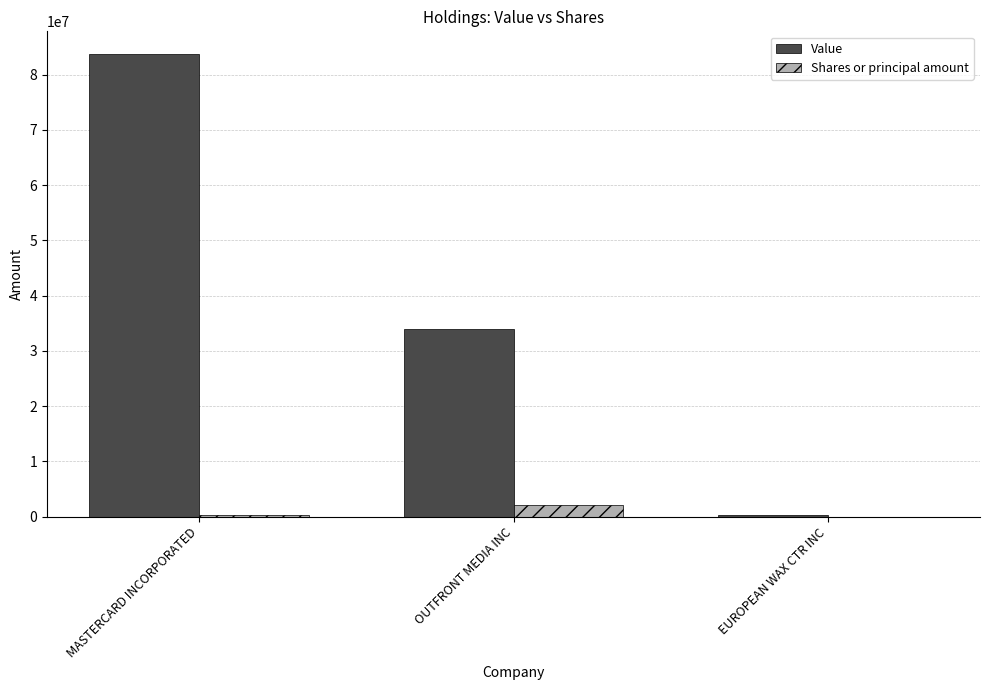

Between MASTERCARD INCORPORATED and OUTFRONT MEDIA INC, which series saw the biggest shift?

Value